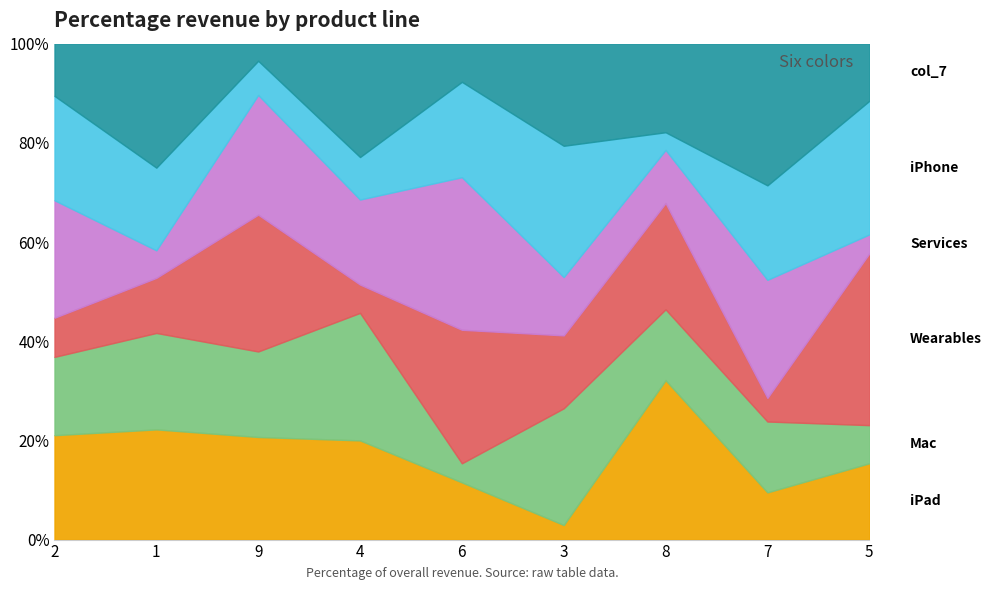

What is the total value across all series at 7?

100.0